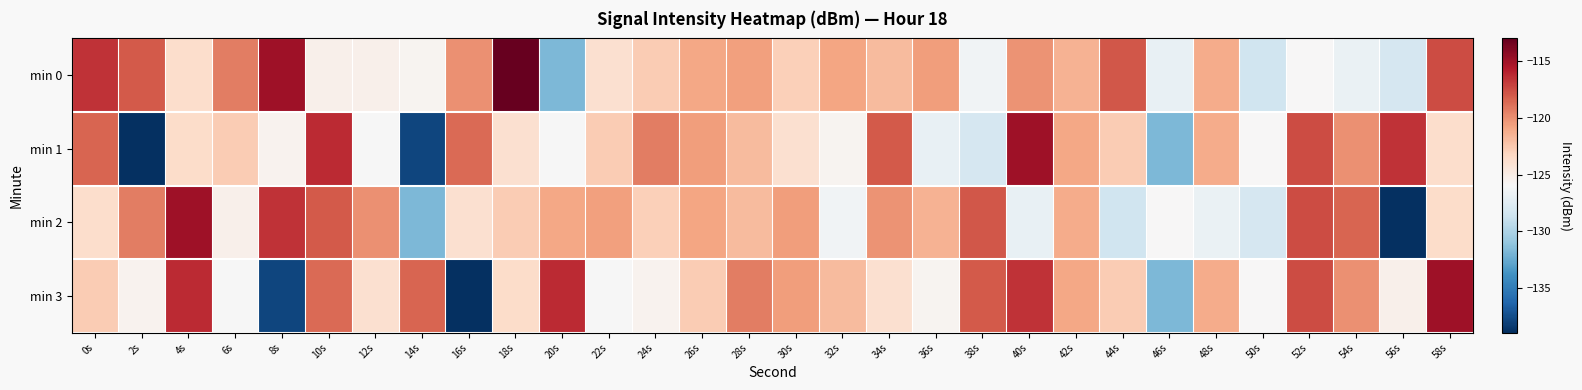

Reading left to right, list all the values displayed in this chart.

min 0: 0s=-116.6	2s=-118.0	4s=-123.7	6s=-119.4	8s=-115.0	10s=-125.3	12s=-125.3	14s=-125.6	16s=-120.1	18s=-113.0	20s=-131.7	22s=-123.9	24s=-122.6	26s=-121.0	28s=-120.7	30s=-122.8	32s=-120.9	34s=-121.8	36s=-120.6	38s=-126.5	40s=-120.1	42s=-121.5	44s=-118.0	46s=-127.0	48s=-121.1	50s=-128.6	52s=-125.9	54s=-126.8	56s=-128.1	58s=-117.5
min 1: 0s=-118.4	2s=-138.9	4s=-123.6	6s=-122.7	8s=-125.6	10s=-116.3	12s=-126.0	14s=-137.8	16s=-118.7	18s=-123.9	20s=-126.0	22s=-122.7	24s=-119.4	26s=-120.6	28s=-121.8	30s=-123.9	32s=-125.6	34s=-118.0	36s=-127.0	38s=-128.1	40s=-115.0	42s=-121.0	44s=-122.6	46s=-131.7	48s=-121.1	50s=-125.9	52s=-117.5	54s=-120.1	56s=-116.6	58s=-123.7
min 2: 0s=-123.7	2s=-119.4	4s=-115.0	6s=-125.3	8s=-116.6	10s=-118.0	12s=-120.1	14s=-131.7	16s=-123.9	18s=-122.6	20s=-121.0	22s=-120.7	24s=-122.8	26s=-120.9	28s=-121.8	30s=-120.6	32s=-126.5	34s=-120.1	36s=-121.5	38s=-118.0	40s=-127.0	42s=-121.1	44s=-128.6	46s=-125.9	48s=-126.8	50s=-128.1	52s=-117.5	54s=-118.4	56s=-138.9	58s=-123.6
min 3: 0s=-122.7	2s=-125.6	4s=-116.3	6s=-126.0	8s=-137.8	10s=-118.7	12s=-123.9	14s=-118.4	16s=-138.9	18s=-123.6	20s=-116.3	22s=-126.0	24s=-125.6	26s=-122.7	28s=-119.4	30s=-120.6	32s=-121.8	34s=-123.9	36s=-125.6	38s=-118.0	40s=-116.6	42s=-121.0	44s=-122.6	46s=-131.7	48s=-121.1	50s=-125.9	52s=-117.5	54s=-120.1	56s=-125.3	58s=-115.0